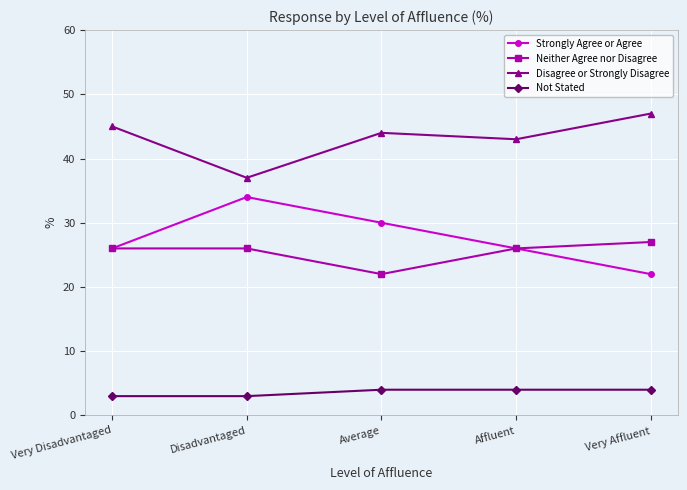

List the series in order of their peak value, highest first.

Disagree or Strongly Disagree, Strongly Agree or Agree, Neither Agree nor Disagree, Not Stated